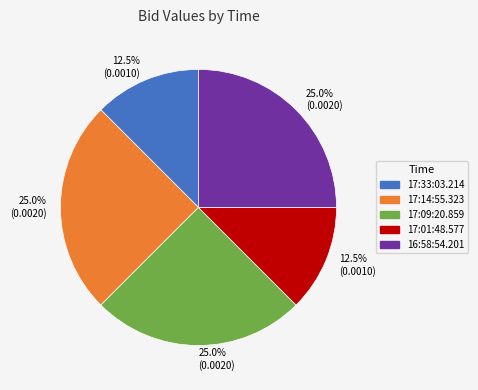

Does any single category account for the majority?

No